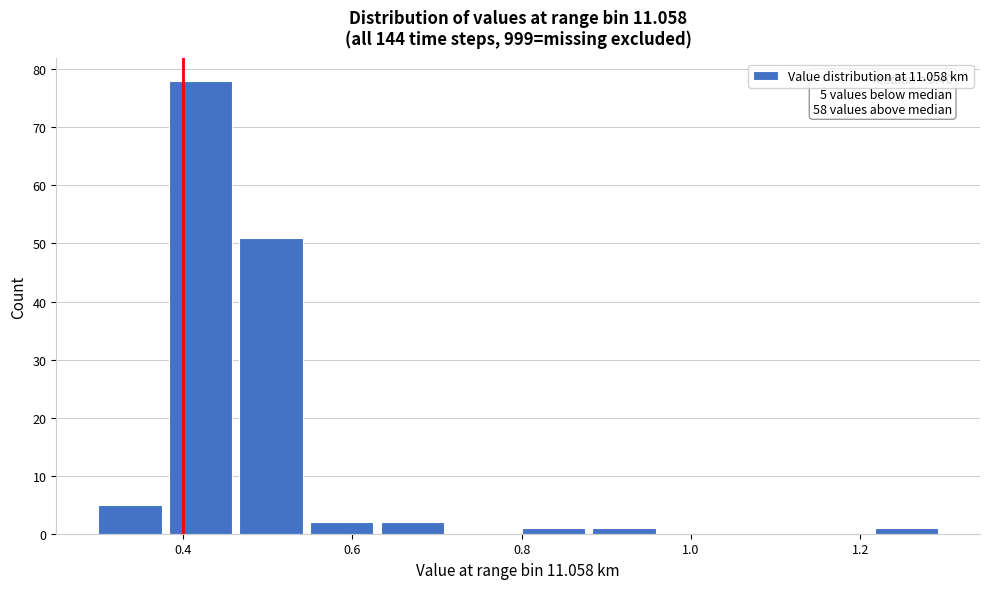

Which range on the x-axis has the tallest bar?

0.38 to 0.46